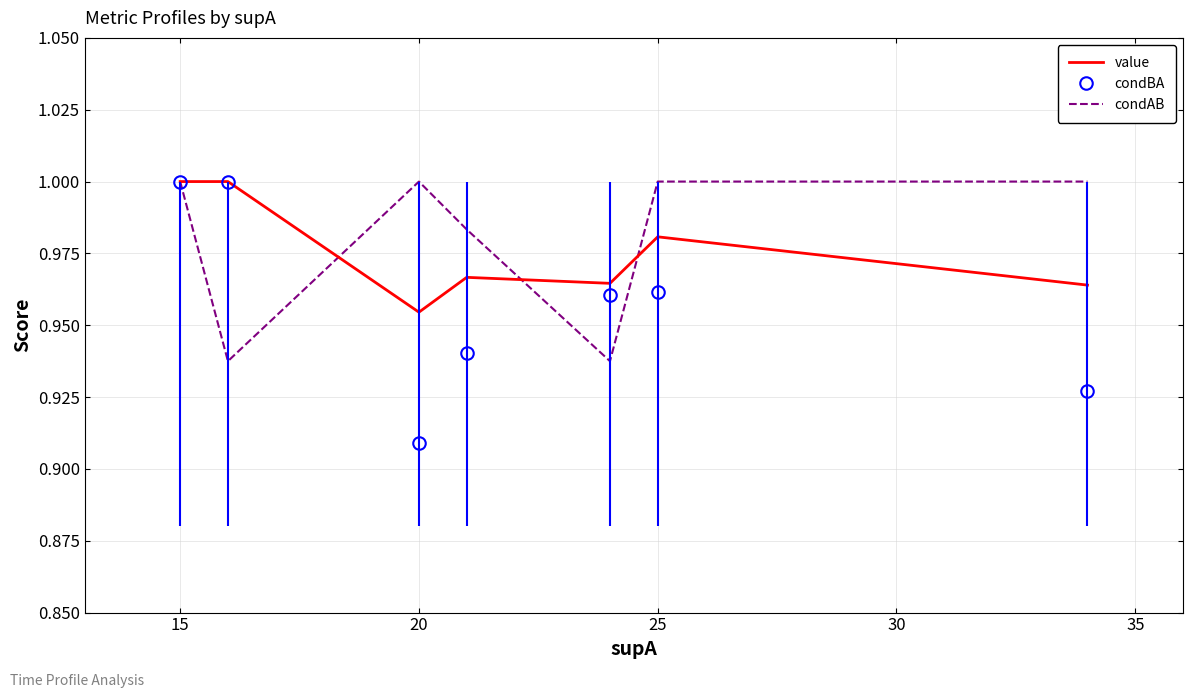

Which series has the widest spread of values?

condBA